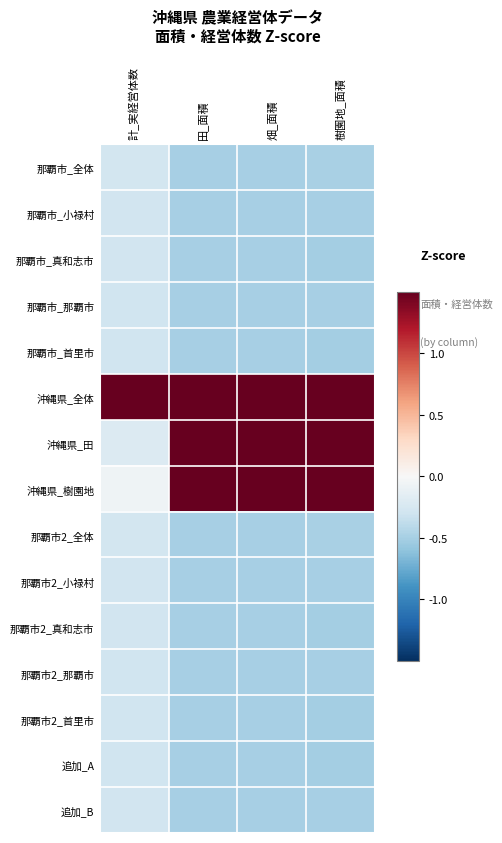

Reading left to right, transcribe all the data shown in this chart.

那覇市_全体: 計_実経営体数=-0.3	田_面積=-0.5	畑_面積=-0.5	樹園地_面積=-0.5
那覇市_小禄村: 計_実経営体数=-0.3	田_面積=-0.5	畑_面積=-0.5	樹園地_面積=-0.5
那覇市_真和志市: 計_実経営体数=-0.3	田_面積=-0.5	畑_面積=-0.5	樹園地_面積=-0.5
那覇市_那覇市: 計_実経営体数=-0.3	田_面積=-0.5	畑_面積=-0.5	樹園地_面積=-0.5
那覇市_首里市: 計_実経営体数=-0.3	田_面積=-0.5	畑_面積=-0.5	樹園地_面積=-0.5
沖縄県_全体: 計_実経営体数=1.5	田_面積=1.5	畑_面積=1.5	樹園地_面積=1.5
沖縄県_田: 計_実経営体数=-0.2	田_面積=1.5	畑_面積=1.5	樹園地_面積=1.5
沖縄県_樹園地: 計_実経営体数=-0.1	田_面積=1.5	畑_面積=1.5	樹園地_面積=1.5
那覇市2_全体: 計_実経営体数=-0.3	田_面積=-0.5	畑_面積=-0.5	樹園地_面積=-0.5
那覇市2_小禄村: 計_実経営体数=-0.3	田_面積=-0.5	畑_面積=-0.5	樹園地_面積=-0.5
那覇市2_真和志市: 計_実経営体数=-0.3	田_面積=-0.5	畑_面積=-0.5	樹園地_面積=-0.5
那覇市2_那覇市: 計_実経営体数=-0.3	田_面積=-0.5	畑_面積=-0.5	樹園地_面積=-0.5
那覇市2_首里市: 計_実経営体数=-0.3	田_面積=-0.5	畑_面積=-0.5	樹園地_面積=-0.5
追加_A: 計_実経営体数=-0.3	田_面積=-0.5	畑_面積=-0.5	樹園地_面積=-0.5
追加_B: 計_実経営体数=-0.3	田_面積=-0.5	畑_面積=-0.5	樹園地_面積=-0.5